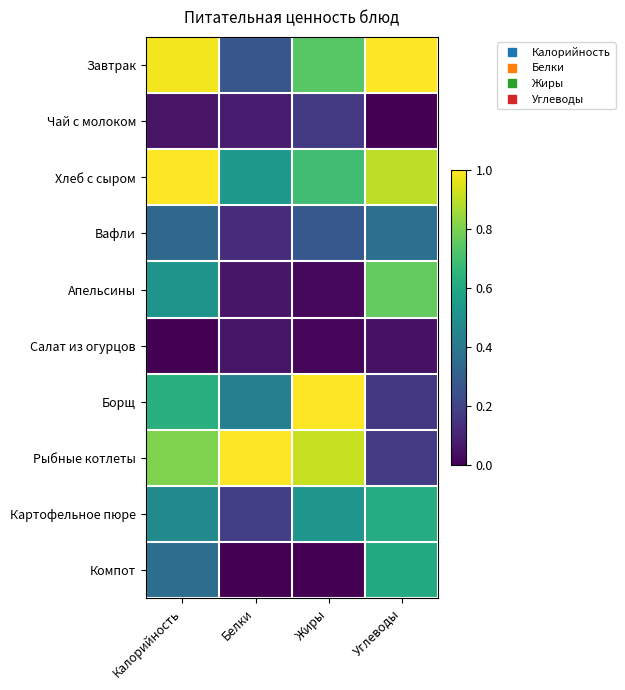

Which label corresponds to the largest value in the chart?

Углеводы